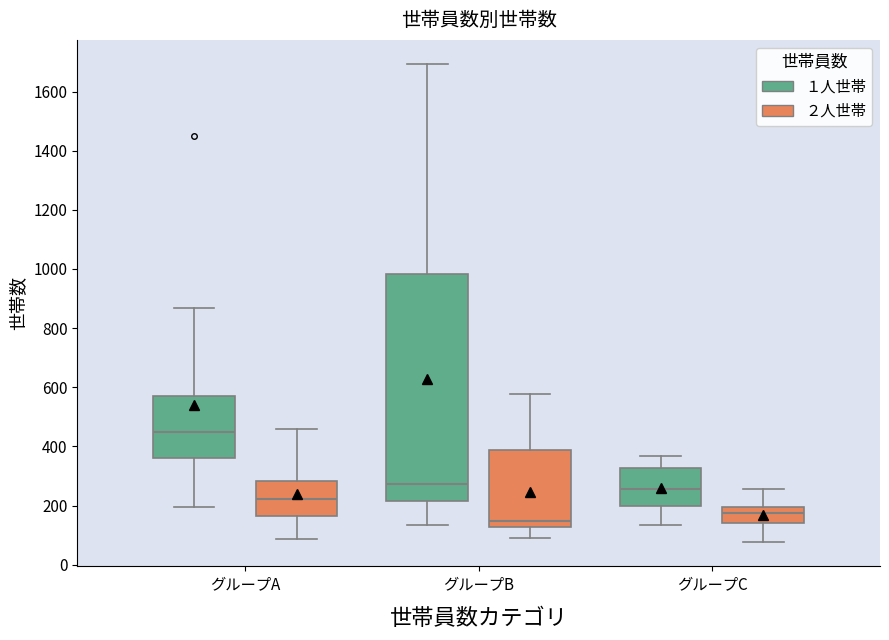

Which box is the tallest, from its lower edge to its upper edge?

グループB (１人世帯)